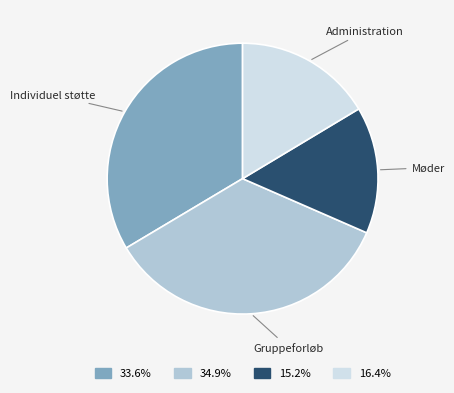

Rank the categories by value from lowest to highest.

Møder, Administration, Individuel støtte, Gruppeforløb